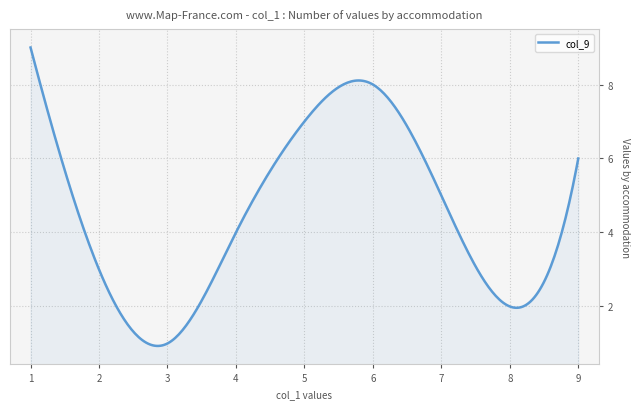

What is the minimum value shown in the chart?

0.9